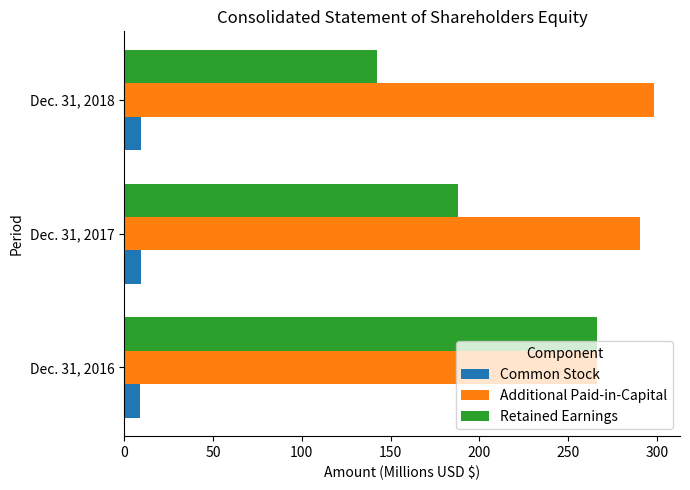

At which label is Additional Paid-in-Capital closest to 282?

Dec. 31, 2017